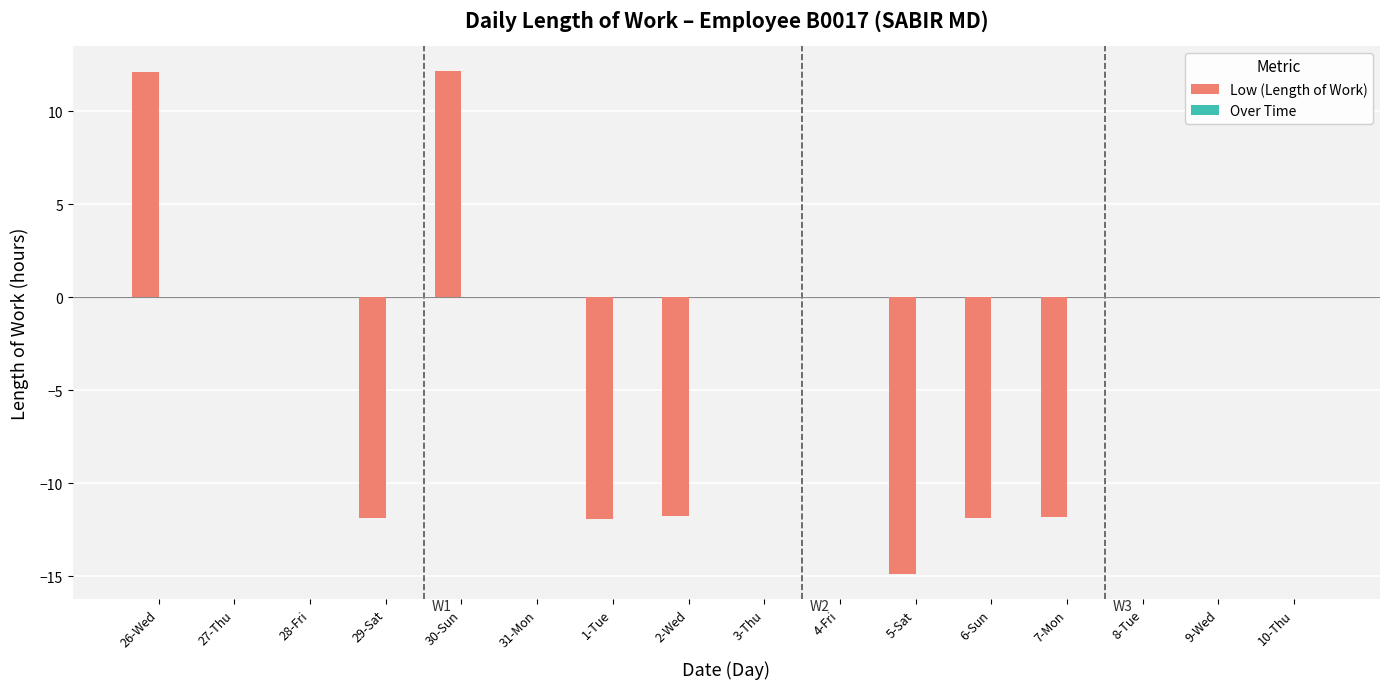

What is the greatest value displayed?

12.2